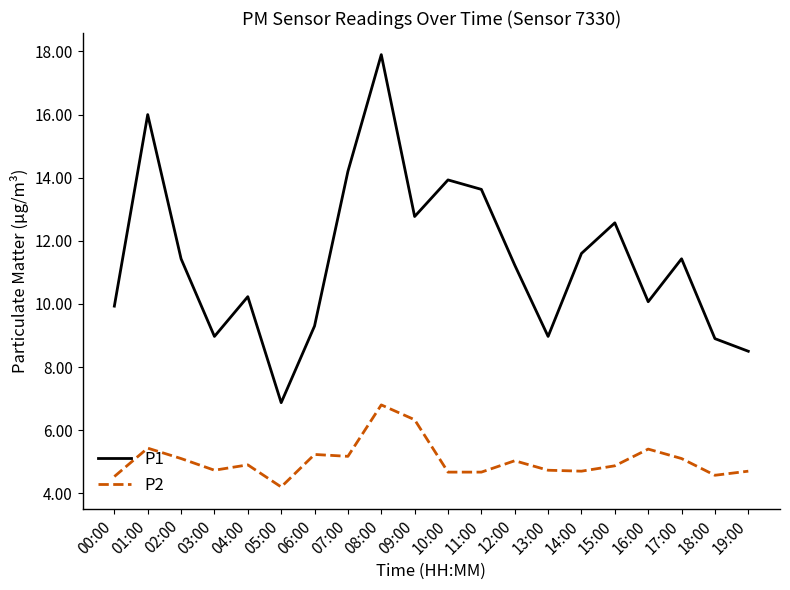

True or false: P1 and P2 cross at least once.

False